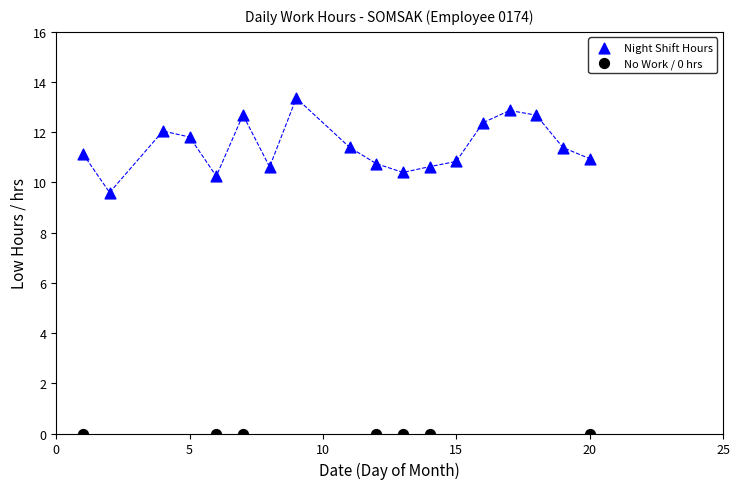

Which series reaches the maximum Y coordinate?

Night Shift Hours